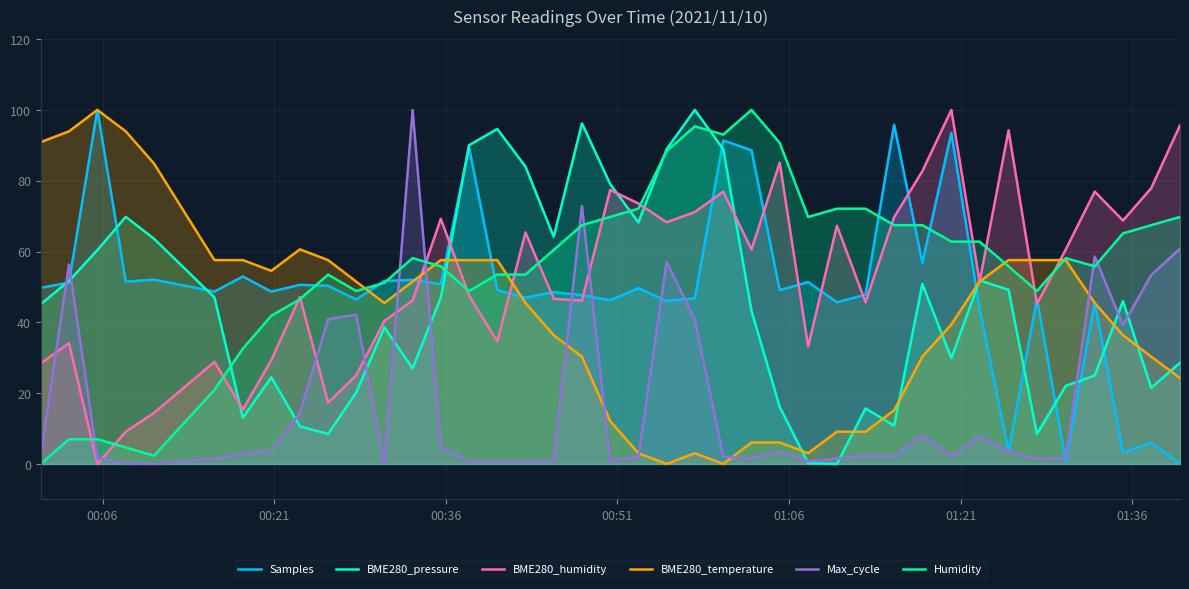

What is the maximum value shown in the chart?

100.0